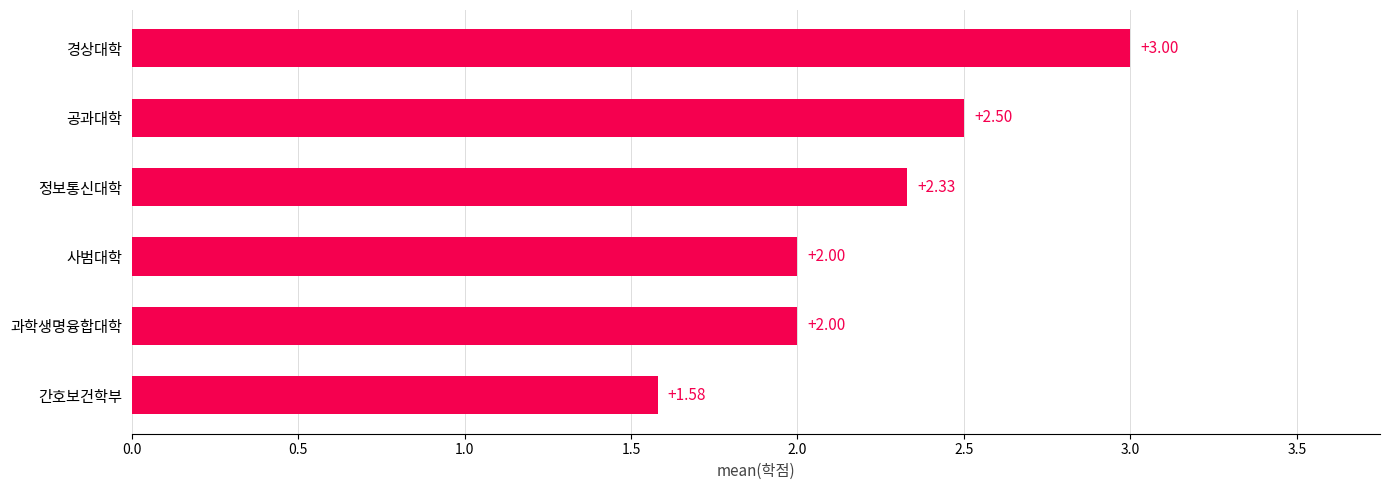

What is the difference between the values at 공과대학 and 과학생명융합대학?

0.5